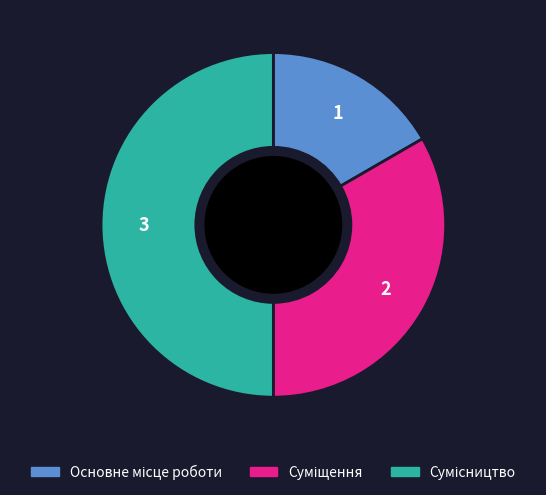

Which category has the biggest portion of the pie?

Сумісництво